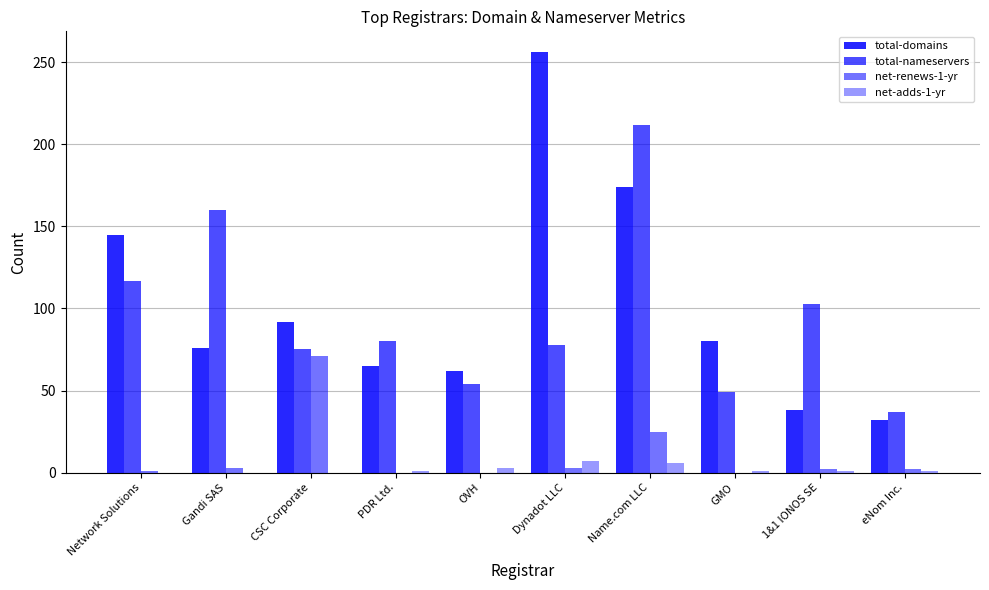

The value of total-nameservers at Name.com LLC is 148. True or false?

False